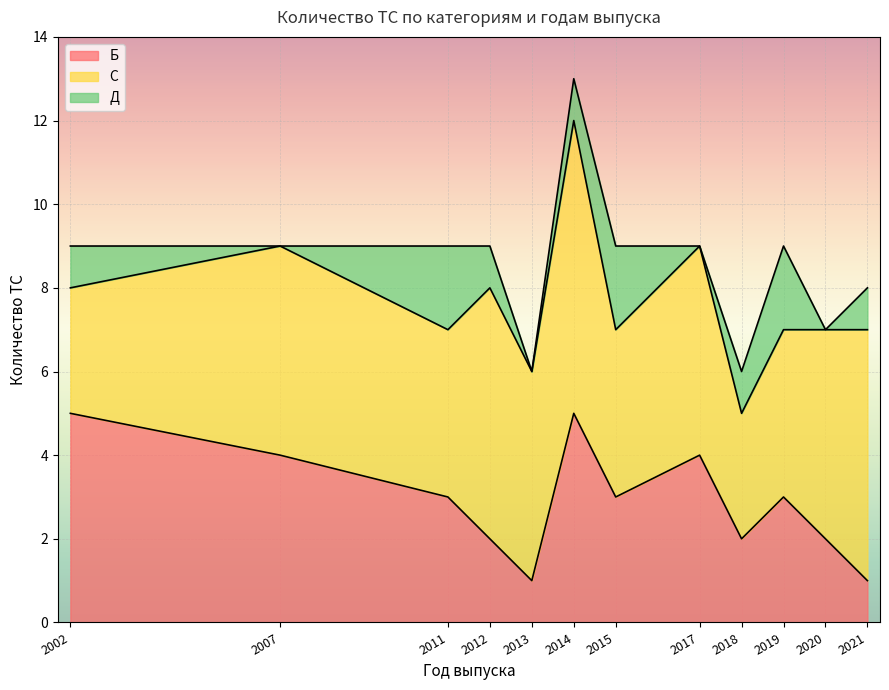

Which series has the widest spread of values?

Б